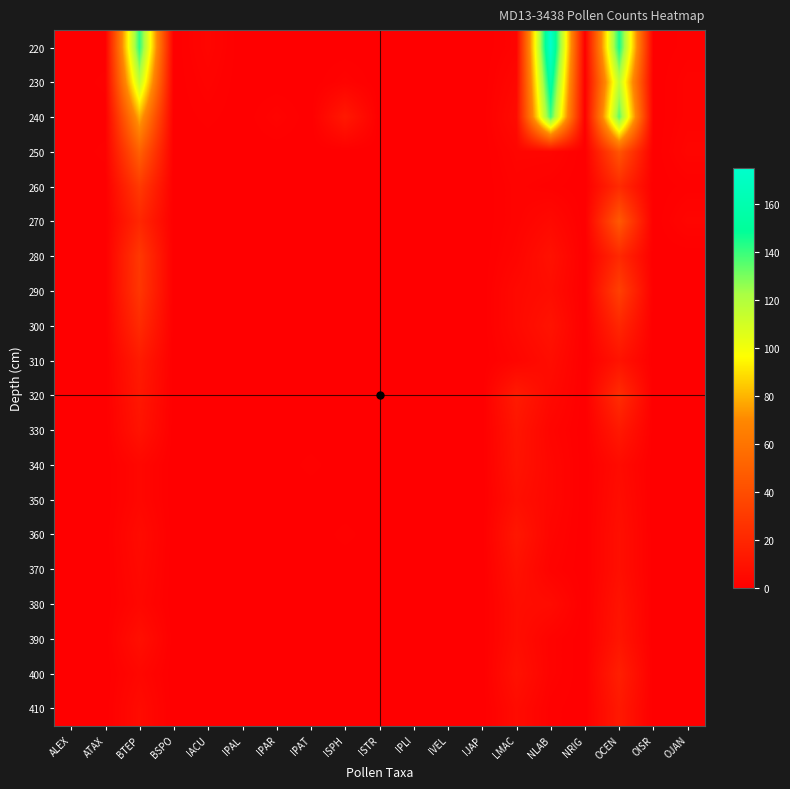

Rank the series by their maximum value, from lowest to highest.

350, 370, 340, 380, 390, 360, 330, 410, 310, 400, 300, 320, 280, 260, 290, 270, 250, 240, 230, 220